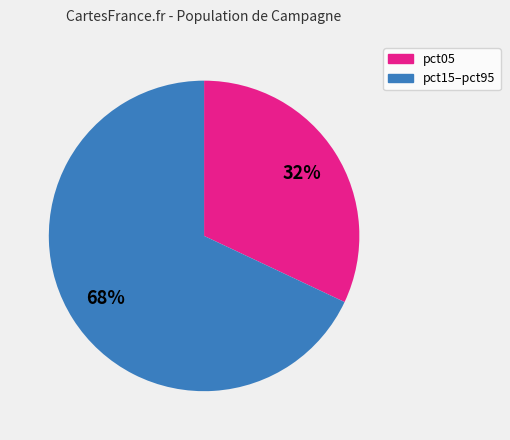

Count the number of slices in the pie.

2